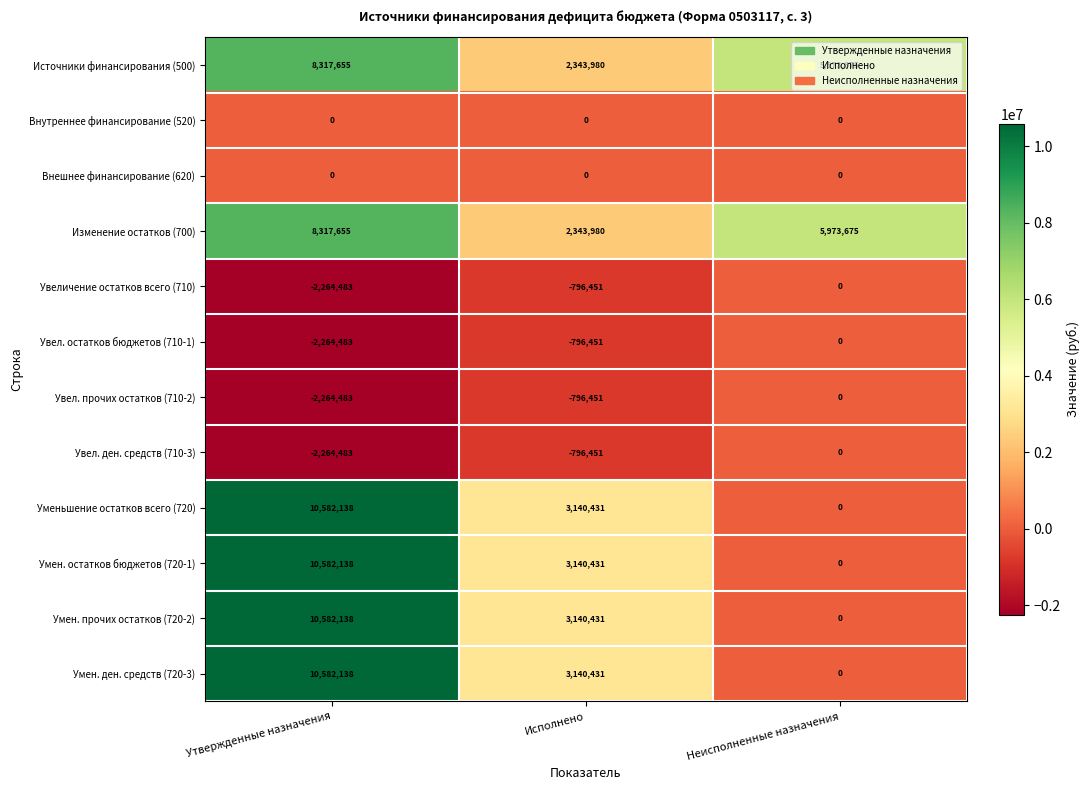

Is it true that Умен. прочих остатков (720-2) equals -6741208 at Неисполненные назначения?

False